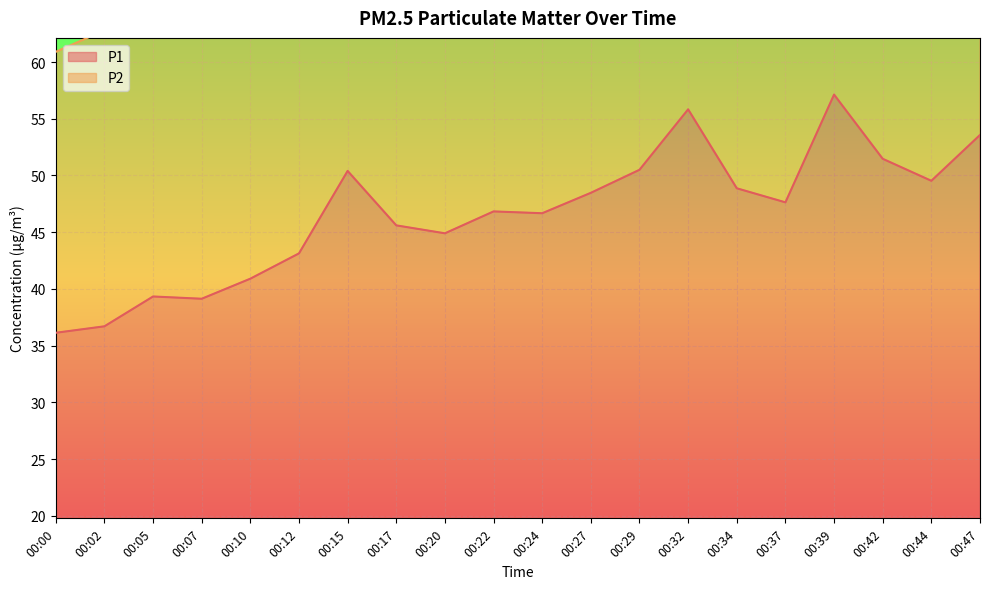

Reading left to right, extract all data points from this chart.

36.1	36.7	39.3	39.1	40.9	43.1	50.4	45.6	44.9	46.8	46.7	48.5	50.5	55.8	48.9	47.6	57.1	51.5	49.5	53.6